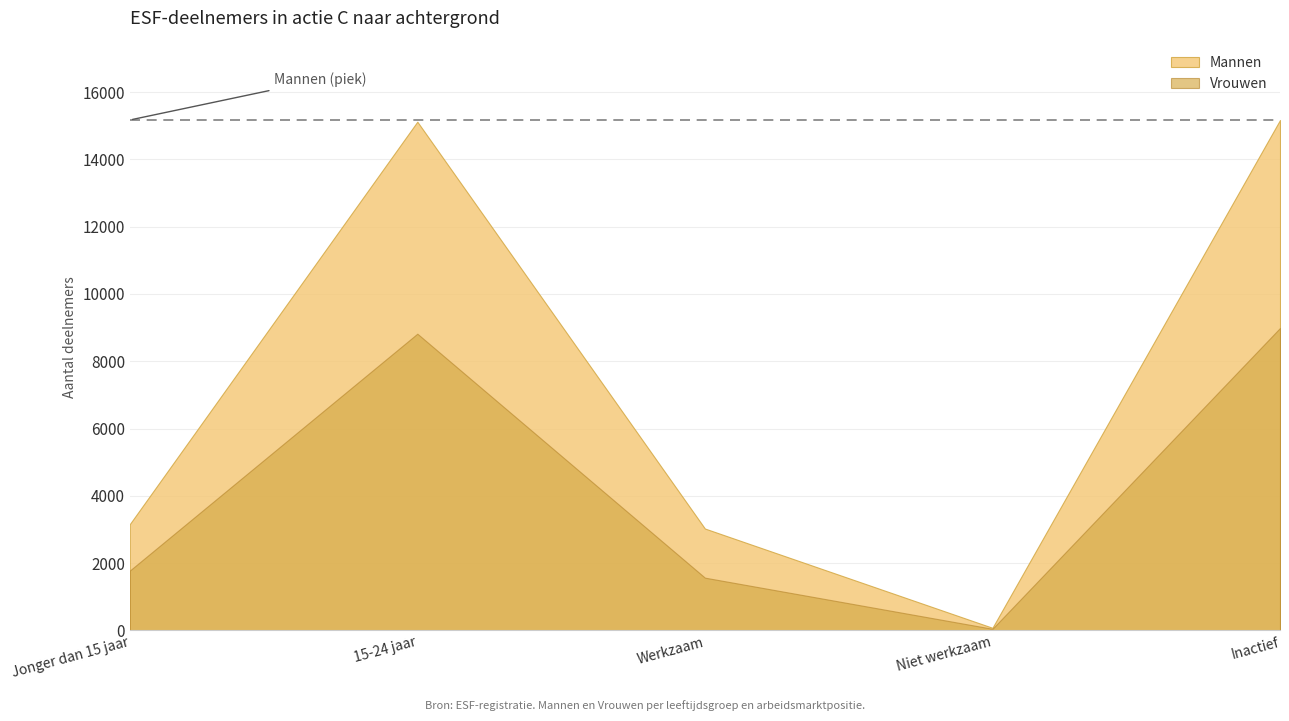

True or false: Vrouwen and Mannen intersect in this chart.

False